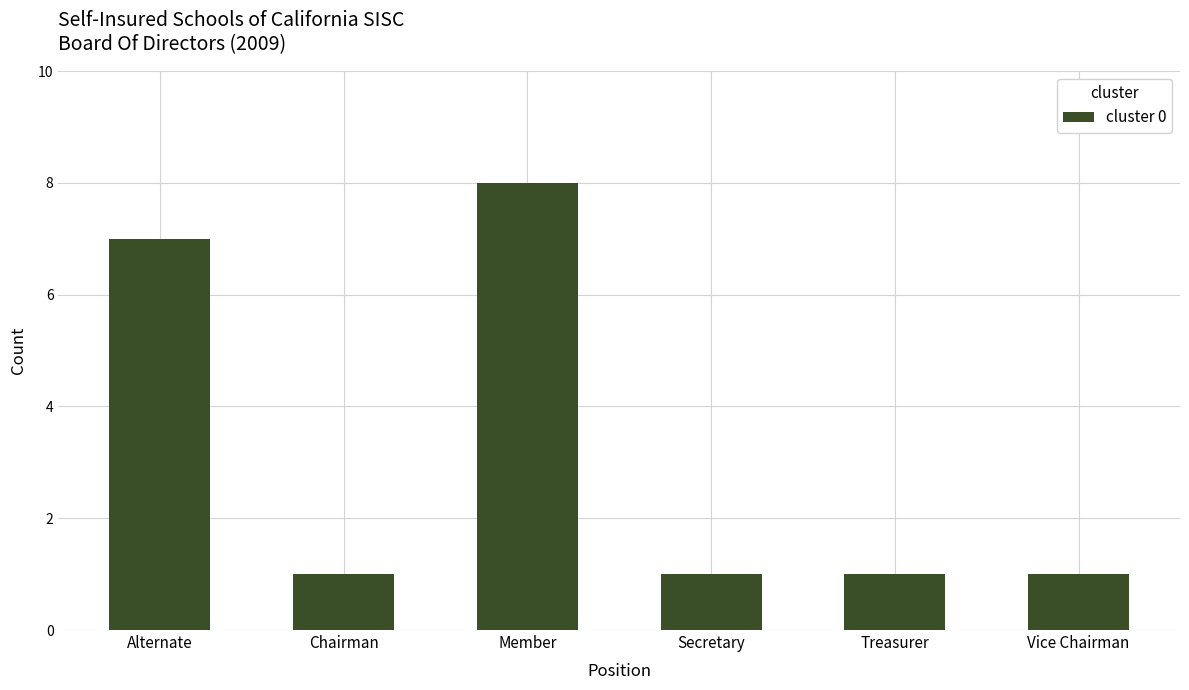

Count the values in the range 1 to 7.

5